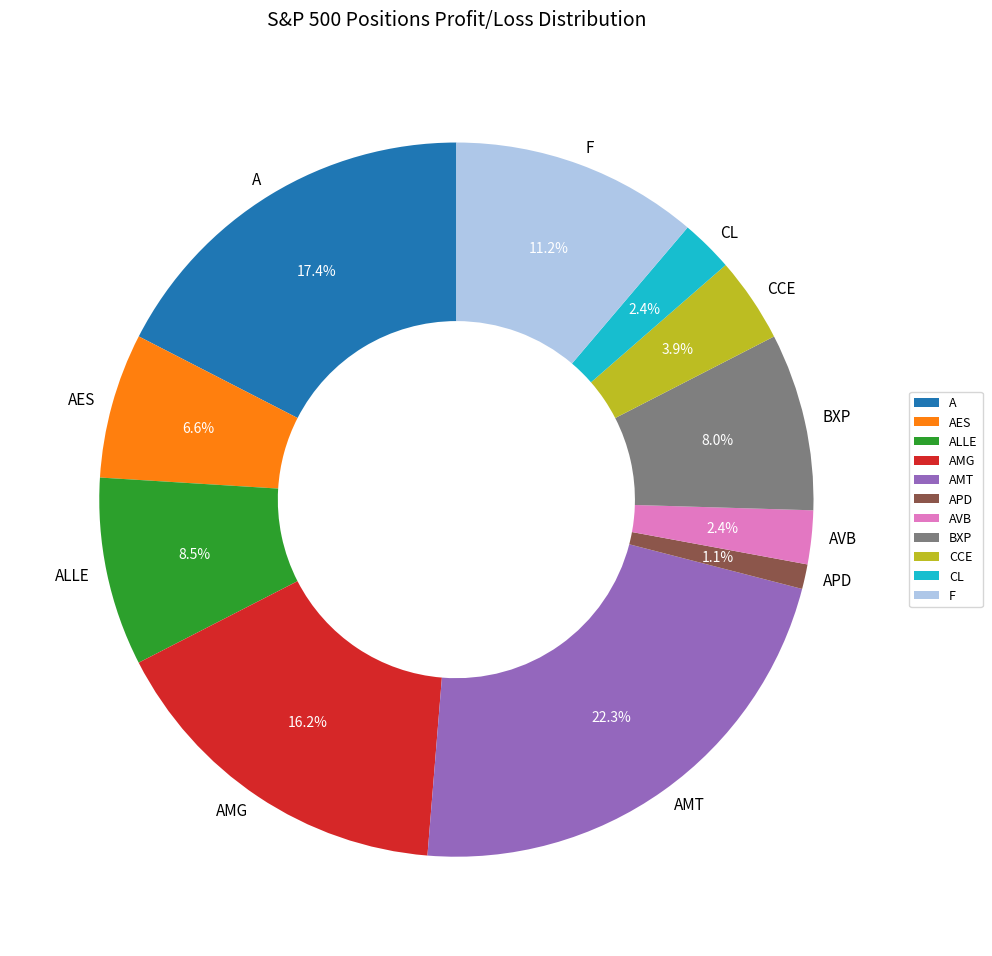

How many slices are in this pie chart?

11